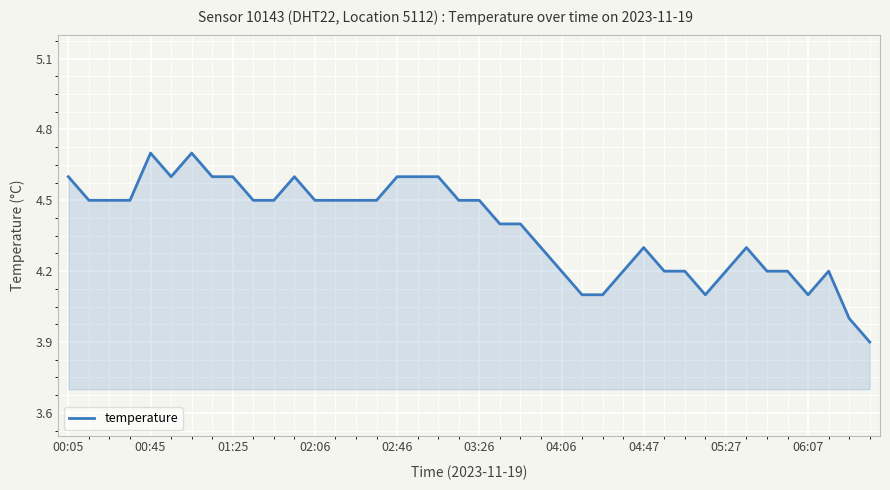

What is the difference between the second highest and second lowest values?

0.7